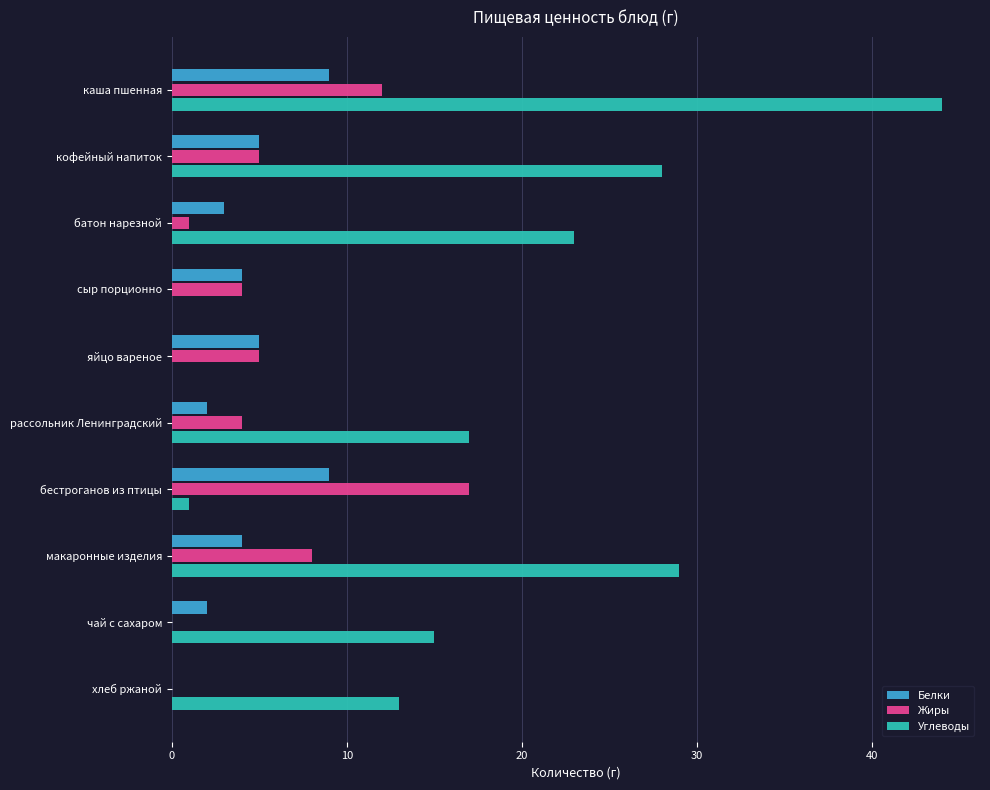

How many distinct data groups are displayed?

3